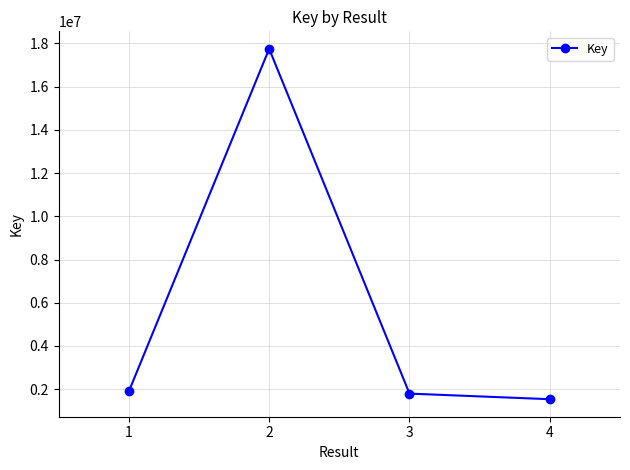

What value does the data have at 1, to the nearest 100?

1895600